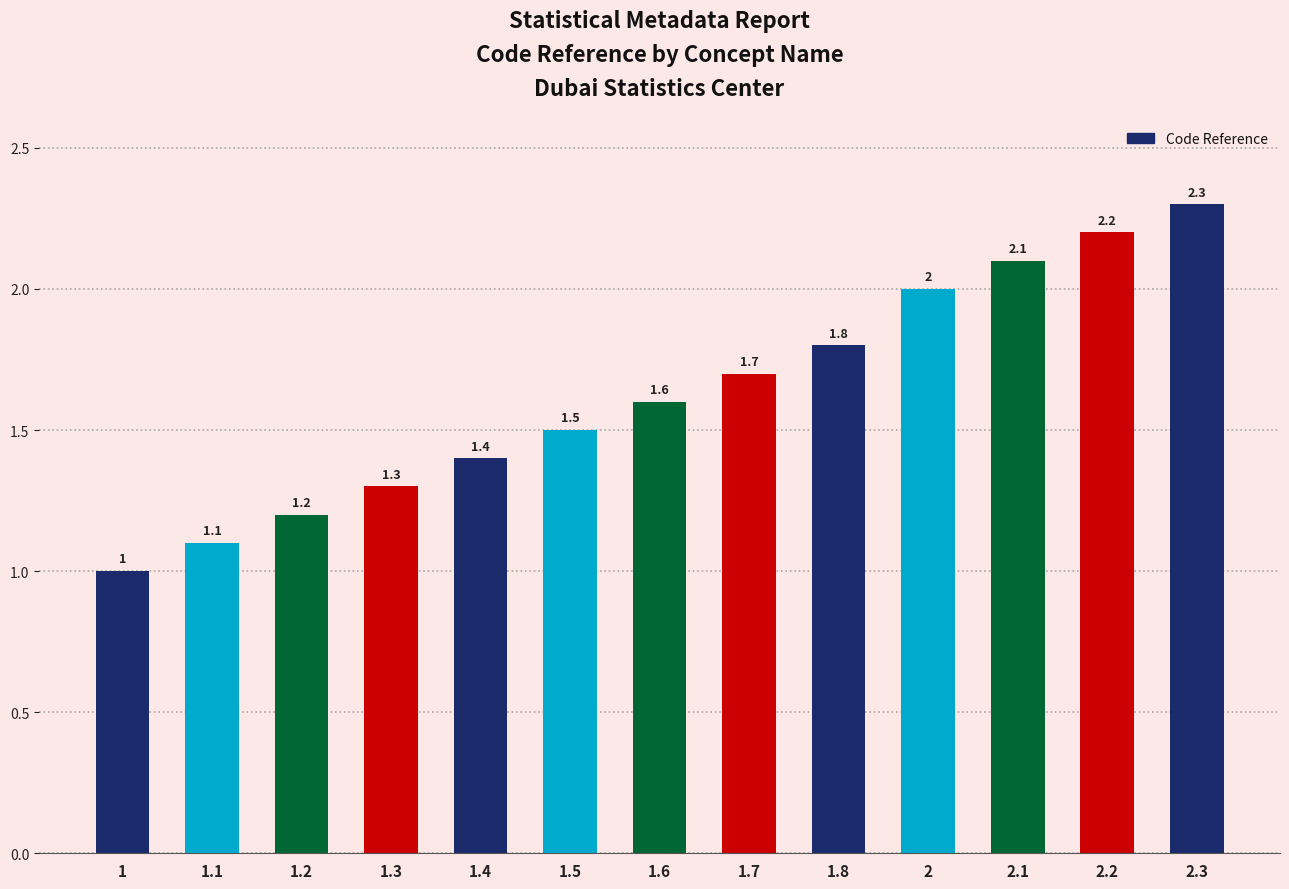

Reading left to right, extract all data points from this chart.

1.0	1.1	1.2	1.3	1.4	1.5	1.6	1.7	1.8	2.0	2.1	2.2	2.3